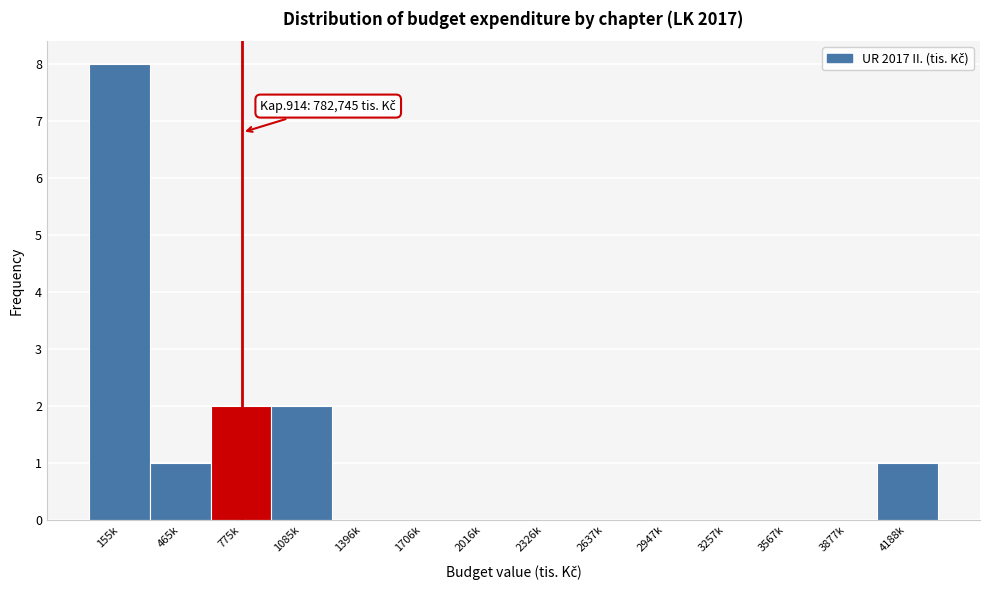

Reading left to right, what are all the values shown in this chart?

155k=8	465k=1	775k=2	1085k=2	1396k=0	1706k=0	2016k=0	2326k=0	2637k=0	2947k=0	3257k=0	3567k=0	3877k=0	4188k=1